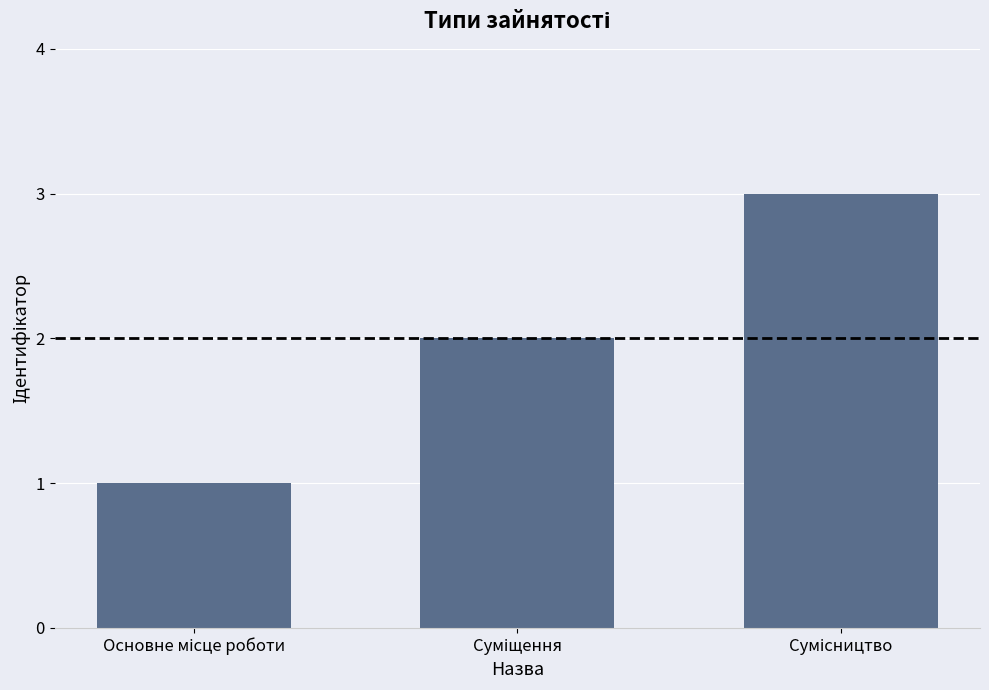

How many categories are shown in the chart?

3